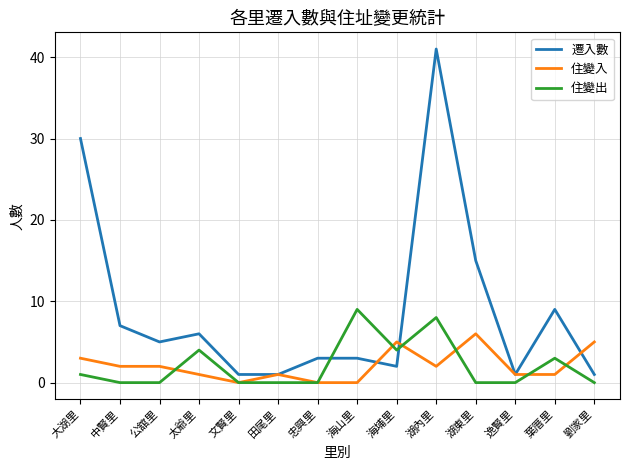

At which category does 遷入數 reach its first local peak?

太爺里